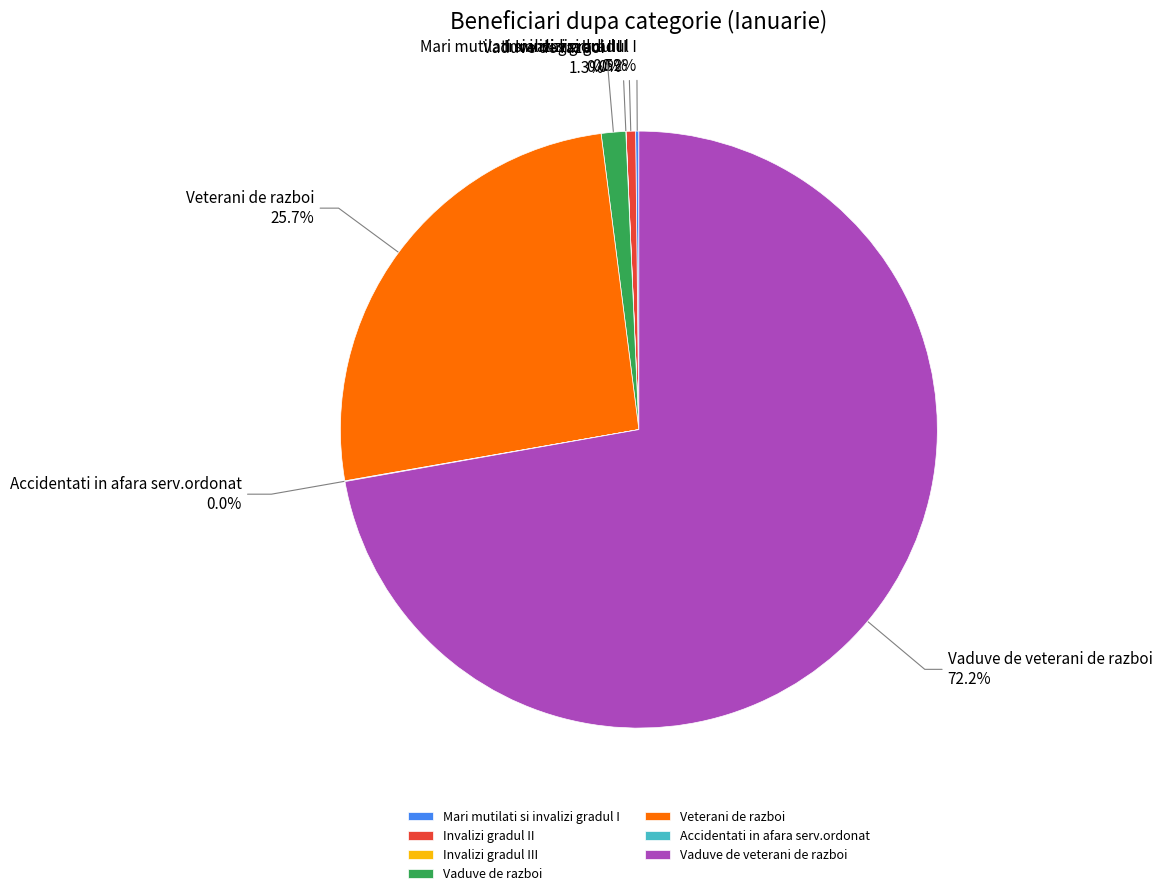

To the nearest percent, what is the difference between the largest and smallest slice percentages?

72%